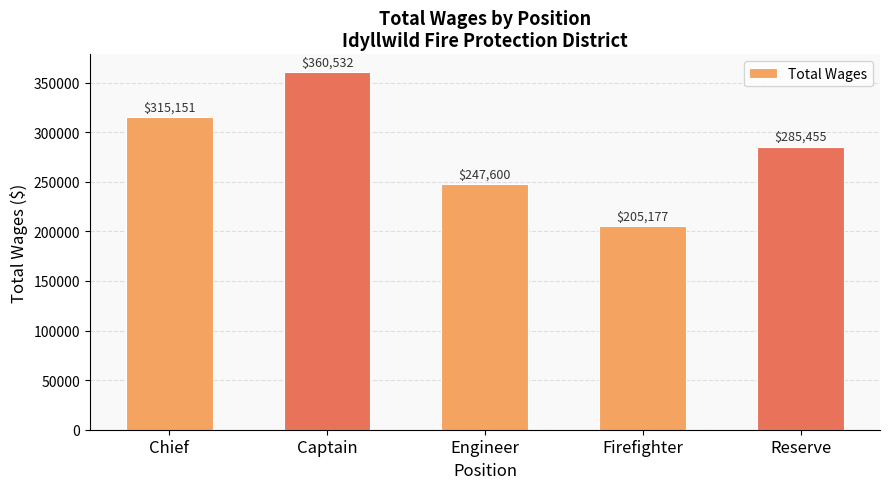

What is the label of the 1st bar from the left?

Chief